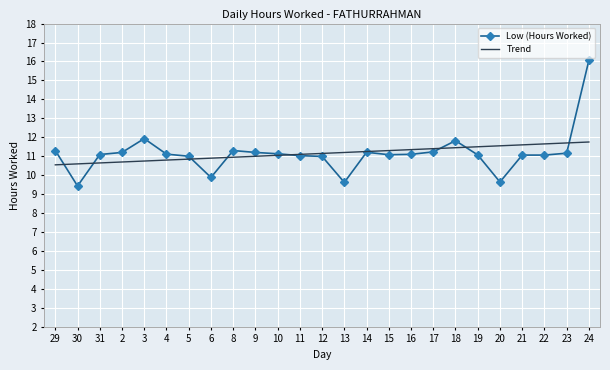

What is the spread (max minus min) of values at 12?

0.2